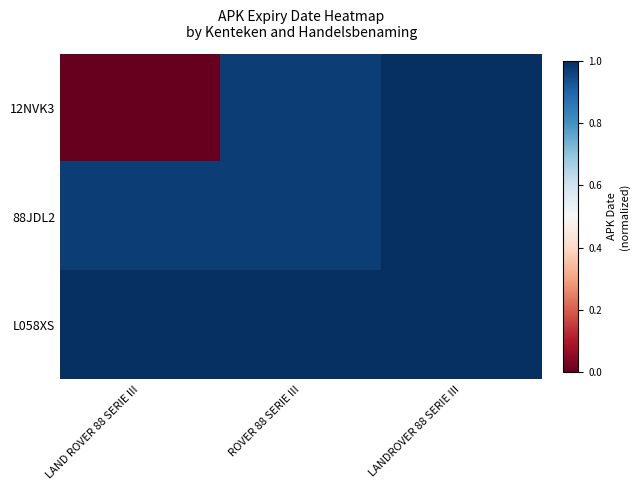

How many series are shown in this chart?

3